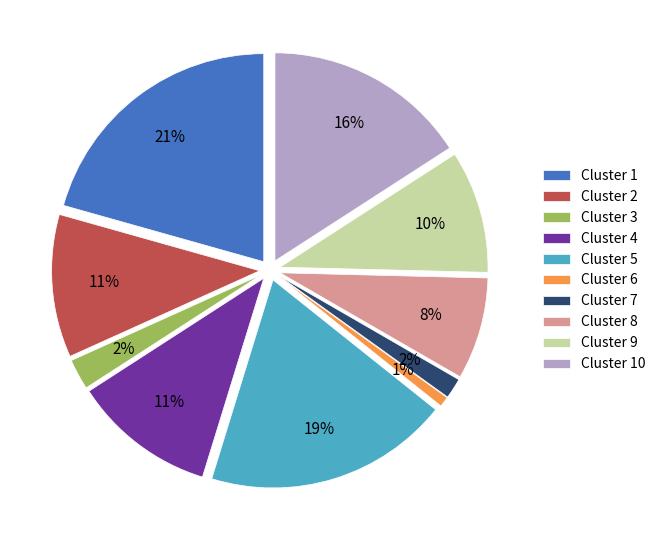

Is the sum of Cluster 2 and Cluster 3 greater than half?

No